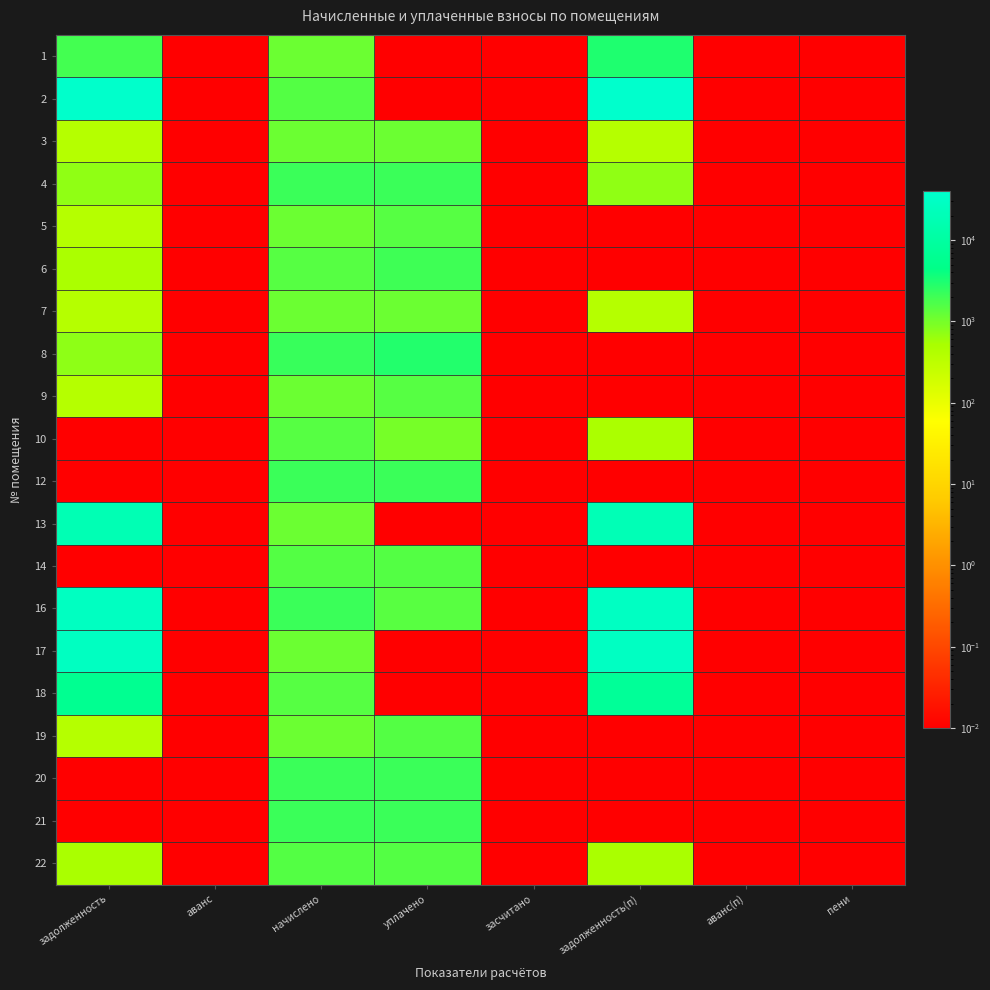

Which series changed the most between задолженность and начислено?

2